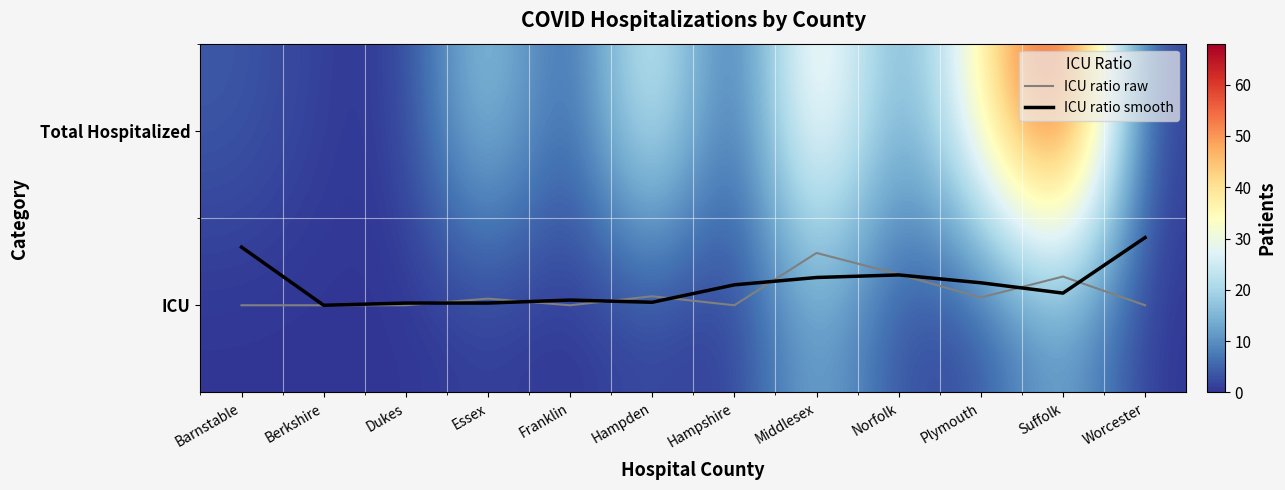

Is the value of Total Hospitalized at Hampden greater than the value of ICU ratio raw at Dukes?

Yes